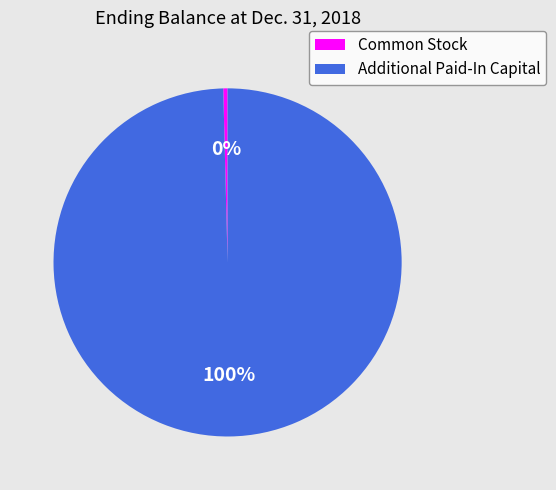

Between Common Stock and Additional Paid-In Capital, which is larger?

Additional Paid-In Capital